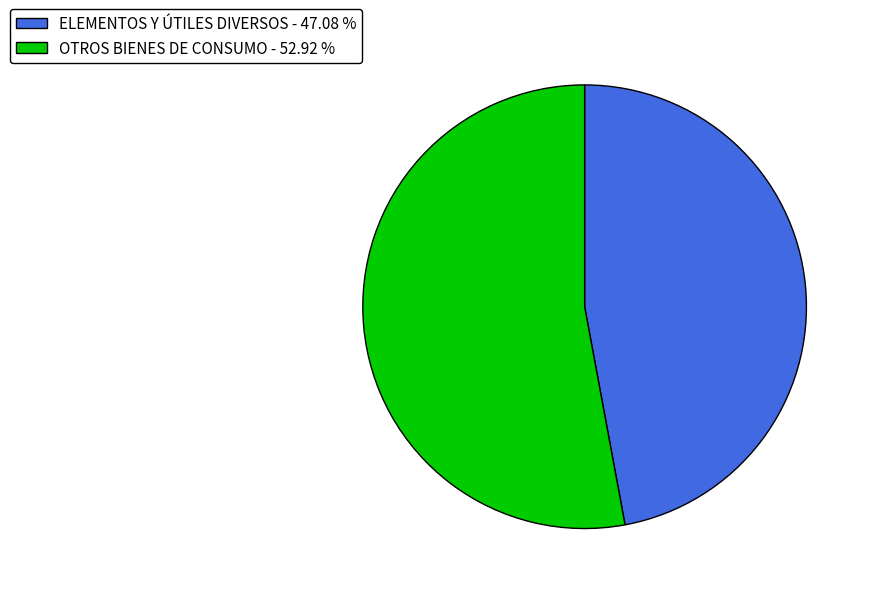

Which slice represents more than half of the pie?

OTROS BIENES DE CONSUMO